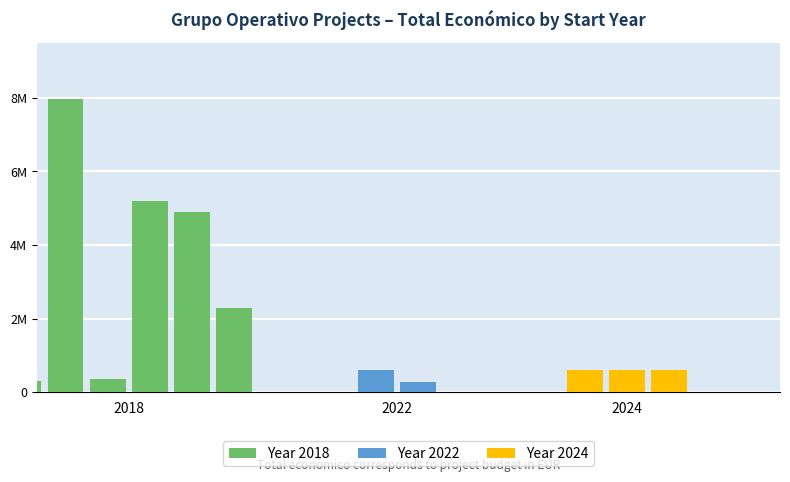

Which label corresponds to the smallest value in the chart?

2022